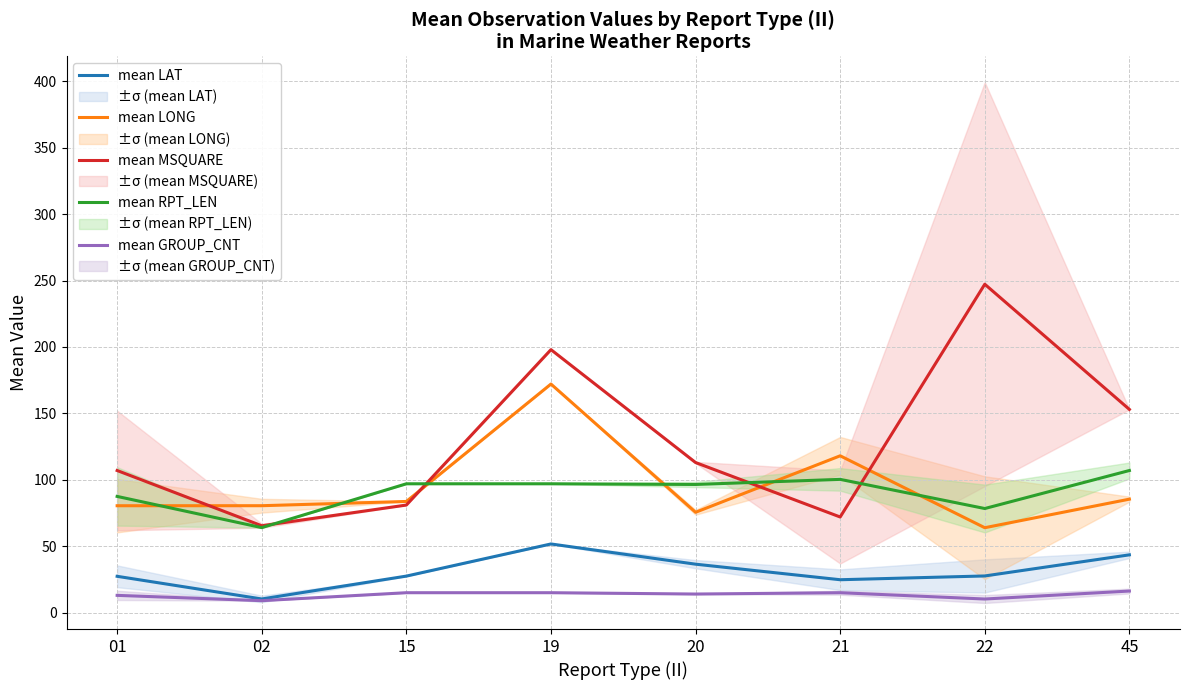

Which category has the lowest value in the mean GROUP_CNT series?

02